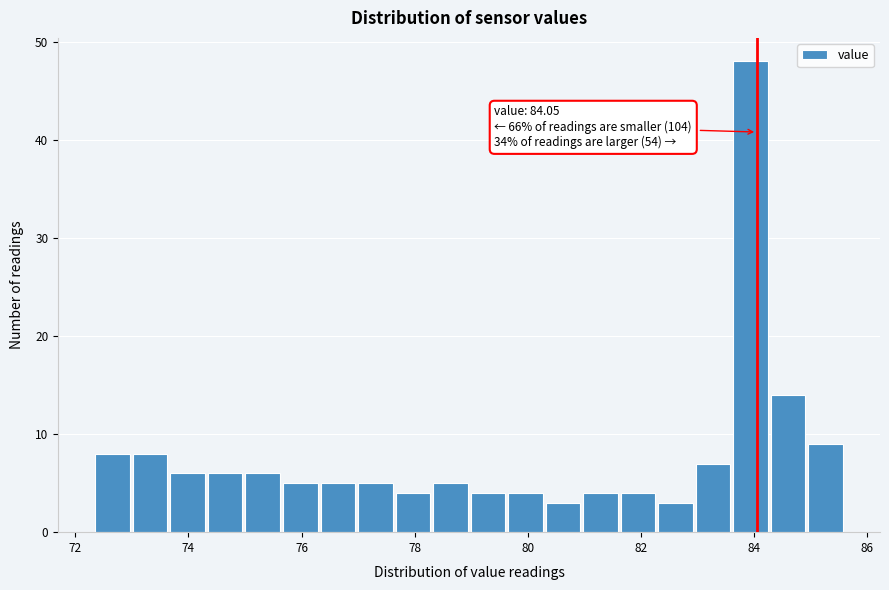

Read against the x-axis, roughly where is the centre of the tallest bar?

84.0